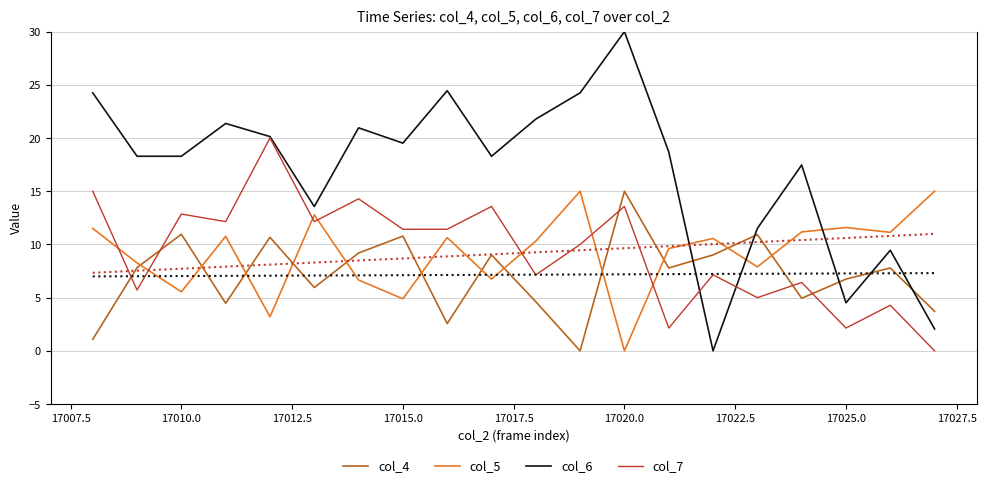

Is this an area chart (filled region under the line)?

No